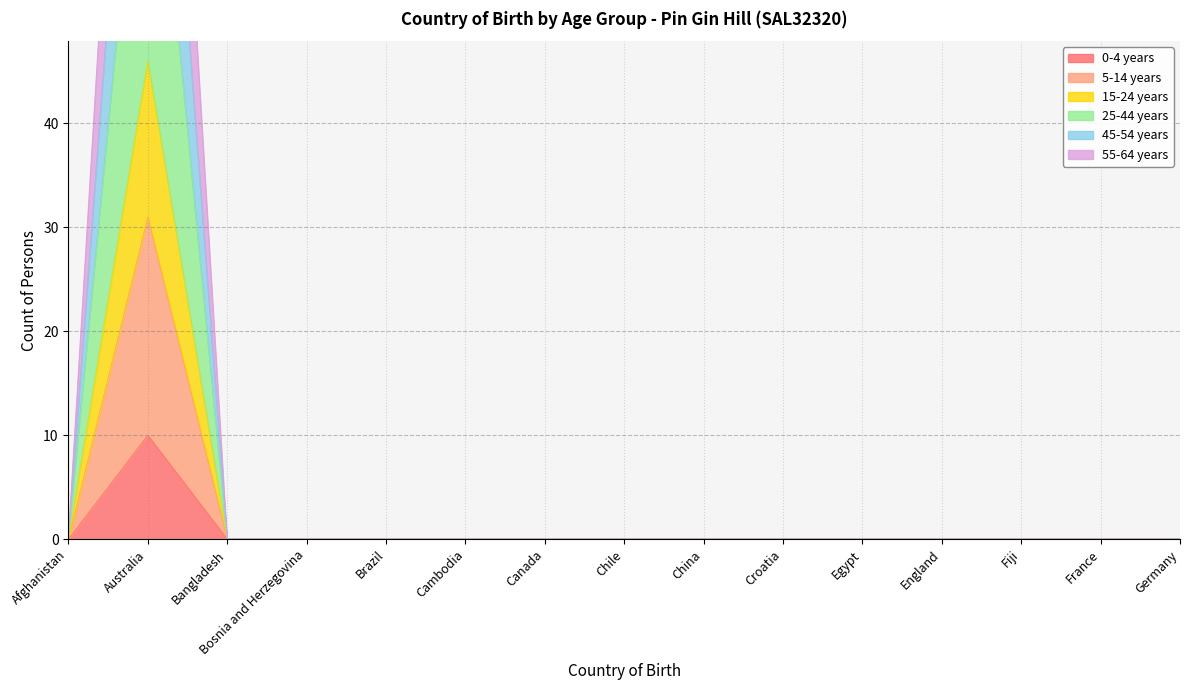

What position from the right is Australia?

14